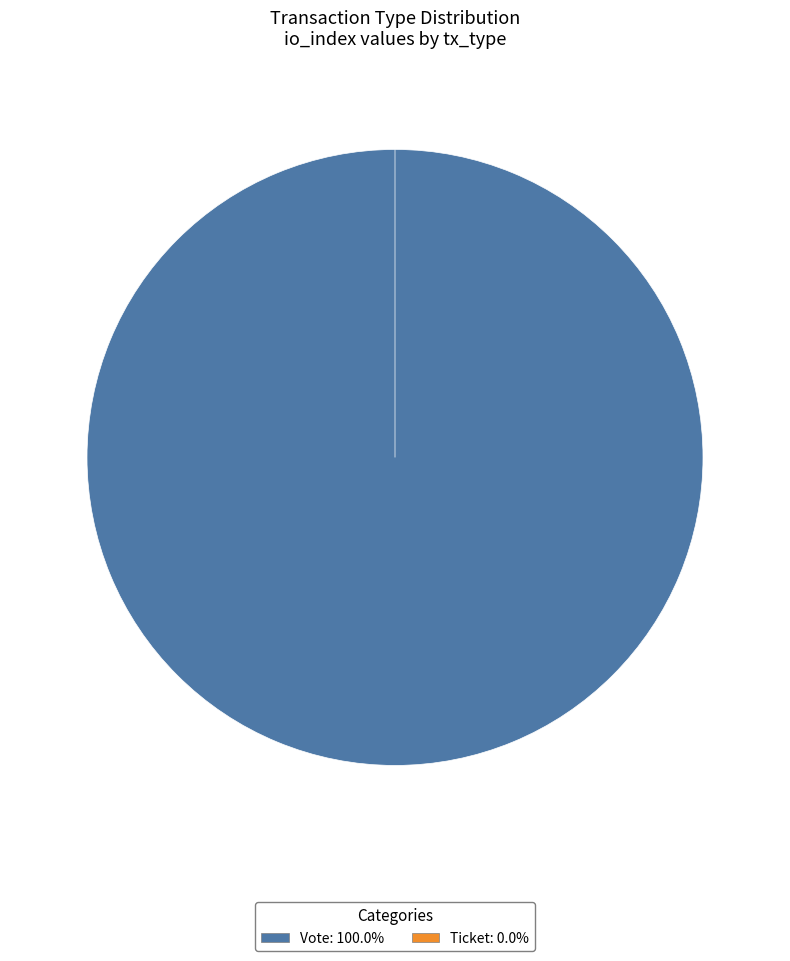

What portion of the pie excludes Ticket?

100.0%